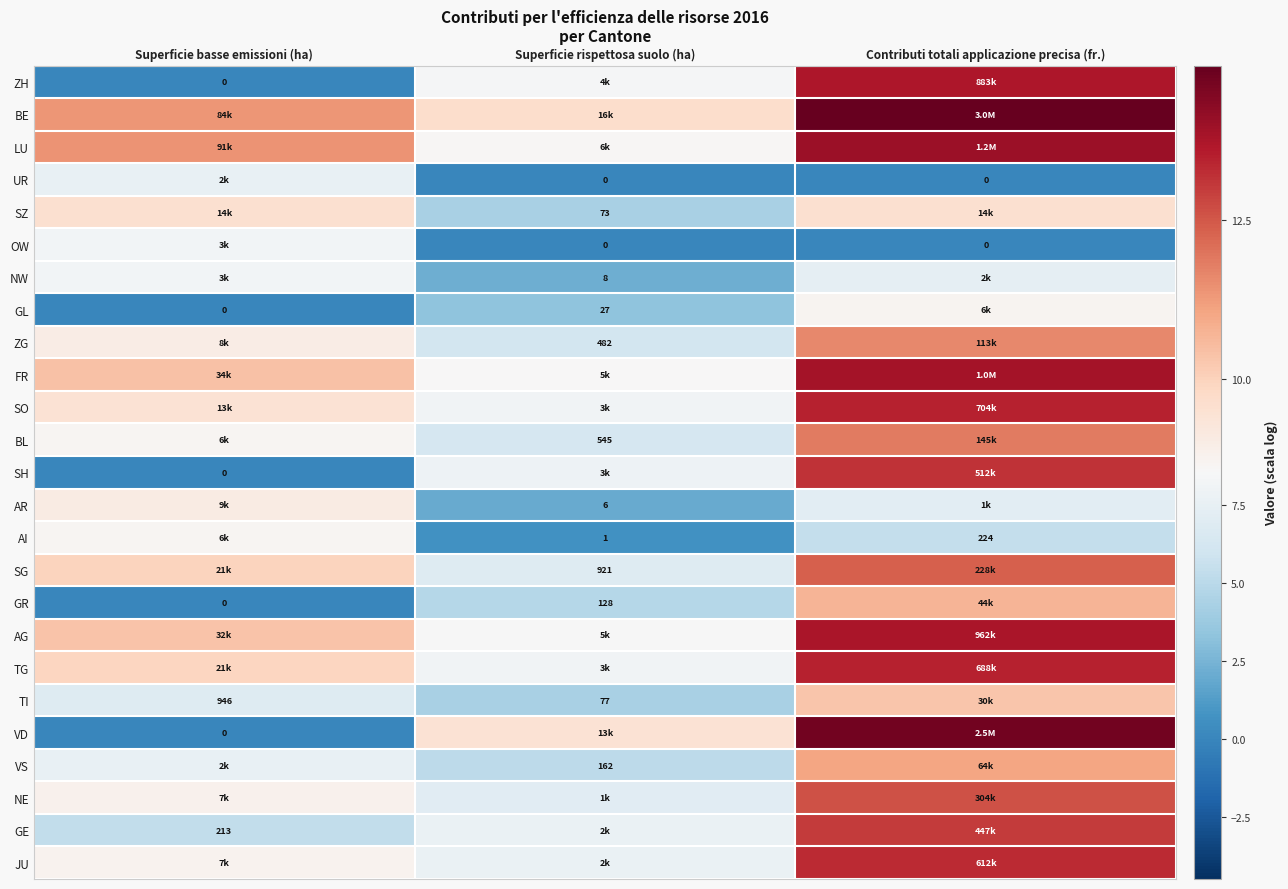

True or false: GE has a value of 10.4 at Superficie rispettosa suolo (ha).

False